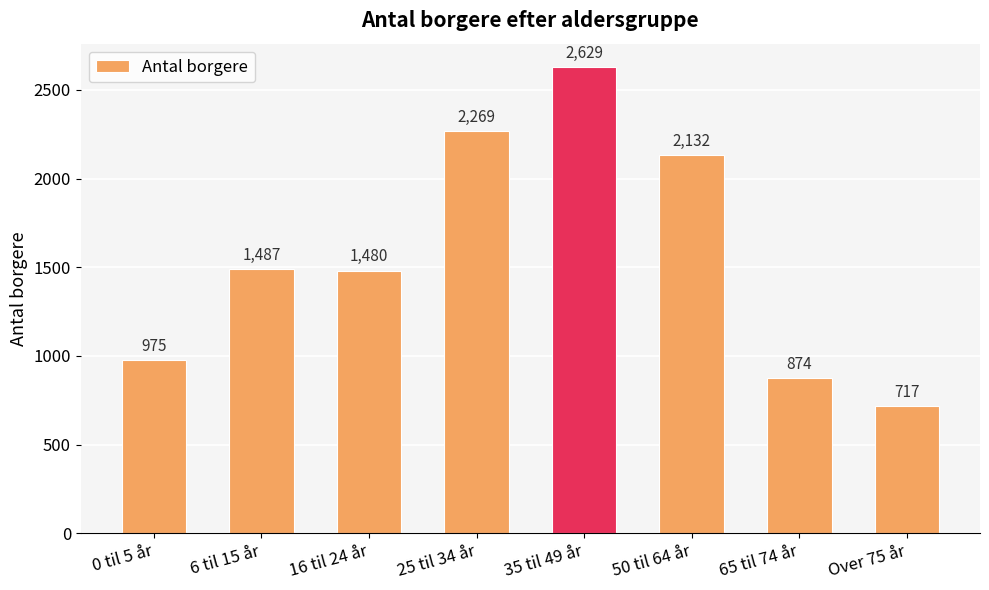

Reading right to left, what are all the values shown in this chart?

717	874	2132	2629	2269	1480	1487	975